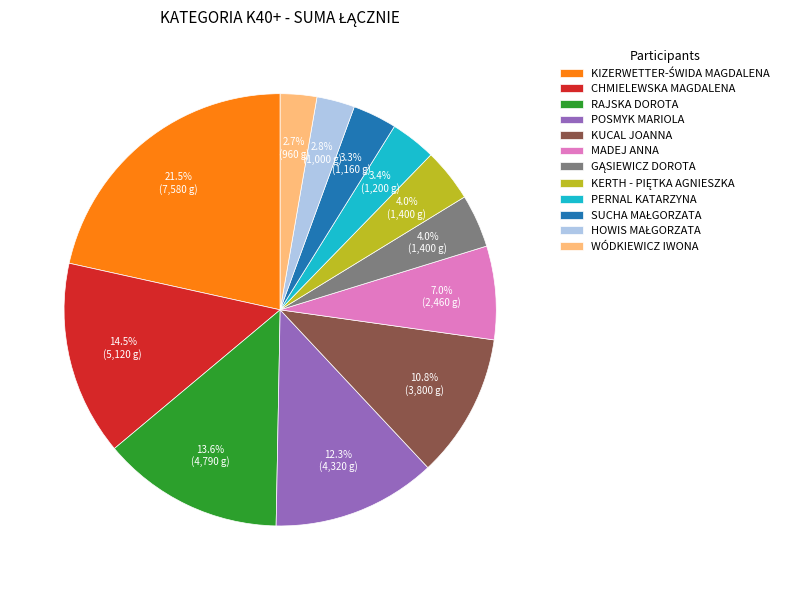

How many segments does this pie chart have?

12